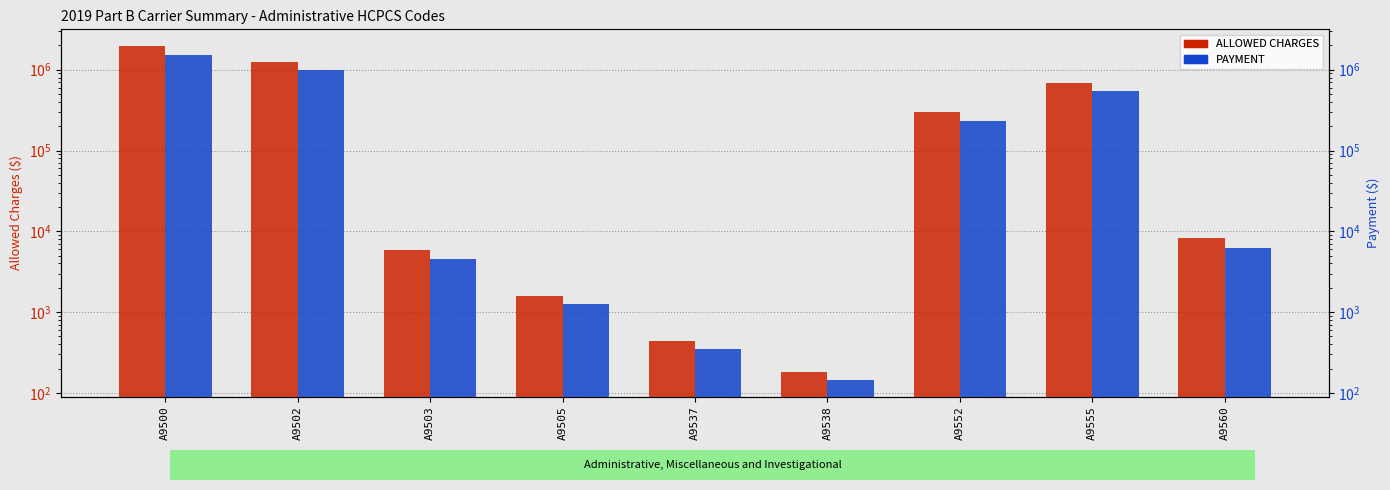

What is the difference between the PAYMENT values at A9560 and A9502?

978846.8